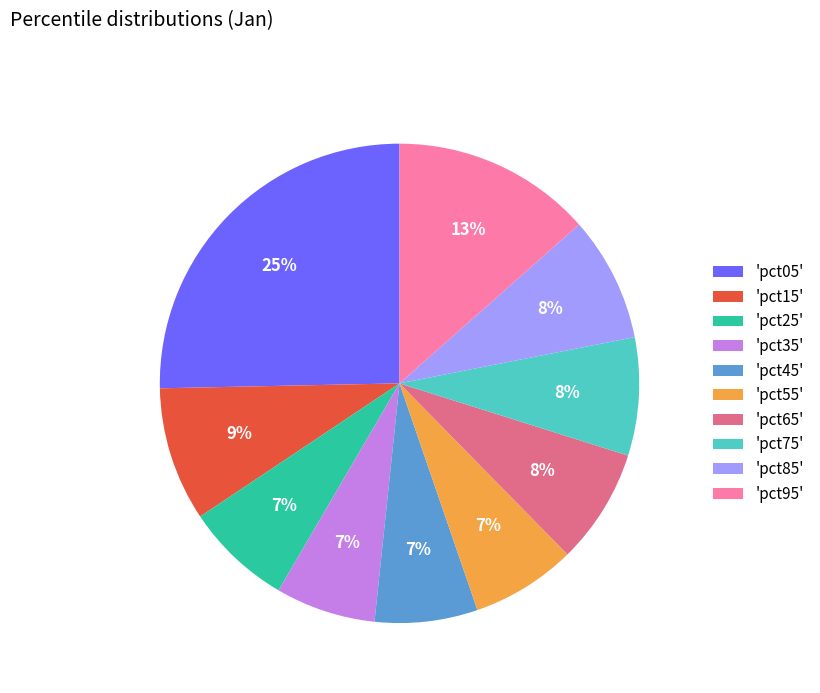

To the nearest percent, what portion does 'pct35' represent?

7%